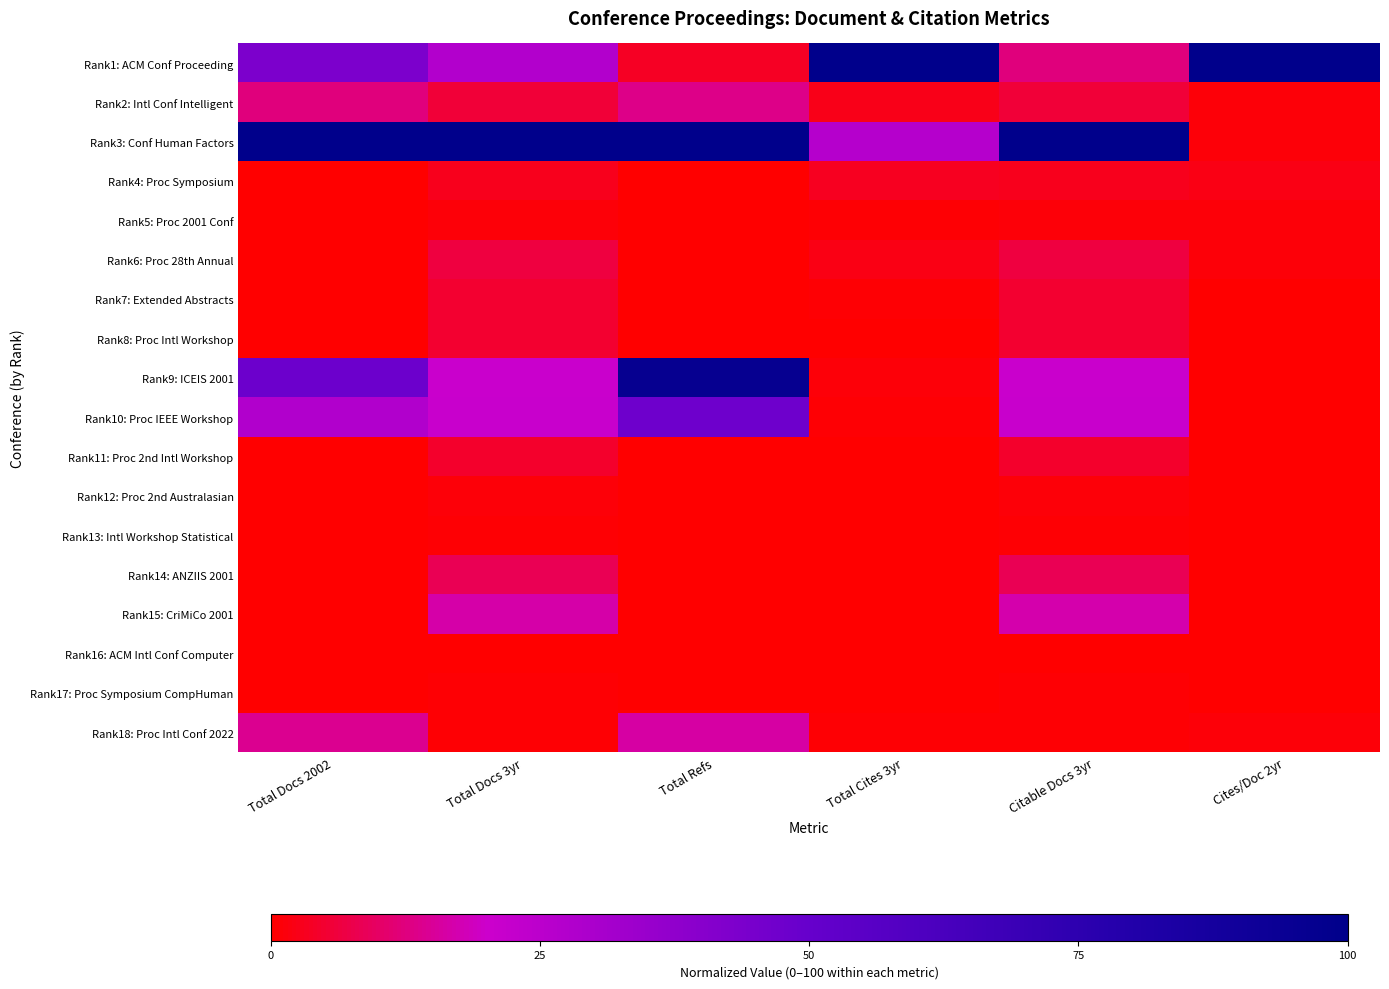

Rank the series by their maximum value, from highest to lowest.

Rank1: ACM Conf Proceeding, Rank3: Conf Human Factors, Rank9: ICEIS 2001, Rank10: Proc IEEE Workshop, Rank15: CriMiCo 2001, Rank18: Proc Intl Conf 2022, Rank2: Intl Conf Intelligent, Rank14: ANZIIS 2001, Rank6: Proc 28th Annual, Rank7: Extended Abstracts, Rank8: Proc Intl Workshop, Rank11: Proc 2nd Intl Workshop, Rank4: Proc Symposium, Rank5: Proc 2001 Conf, Rank12: Proc 2nd Australasian, Rank13: Intl Workshop Statistical, Rank17: Proc Symposium CompHuman, Rank16: ACM Intl Conf Computer